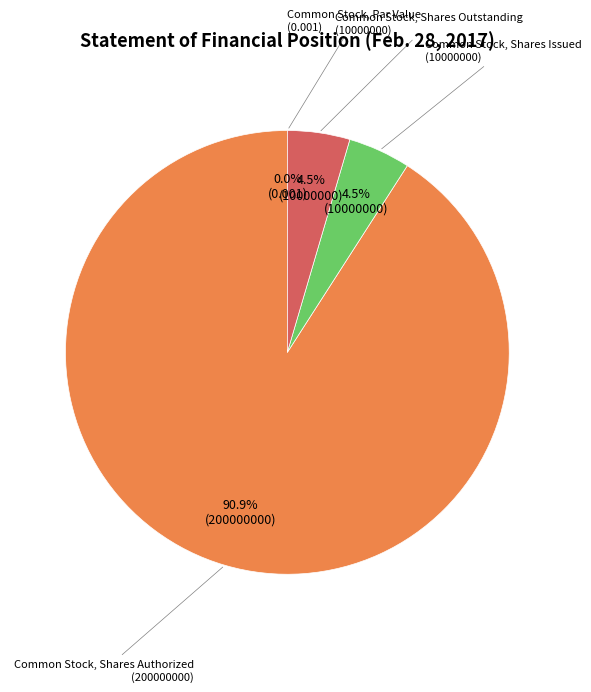

Count the number of slices in the pie.

4